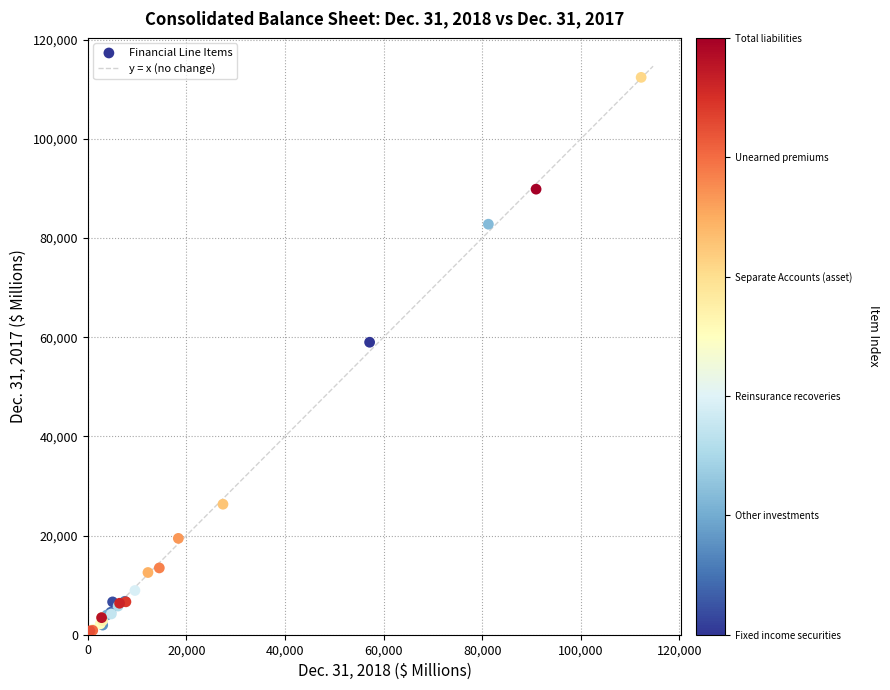

What Y value in the scatter plot is closest to 56495?

58992